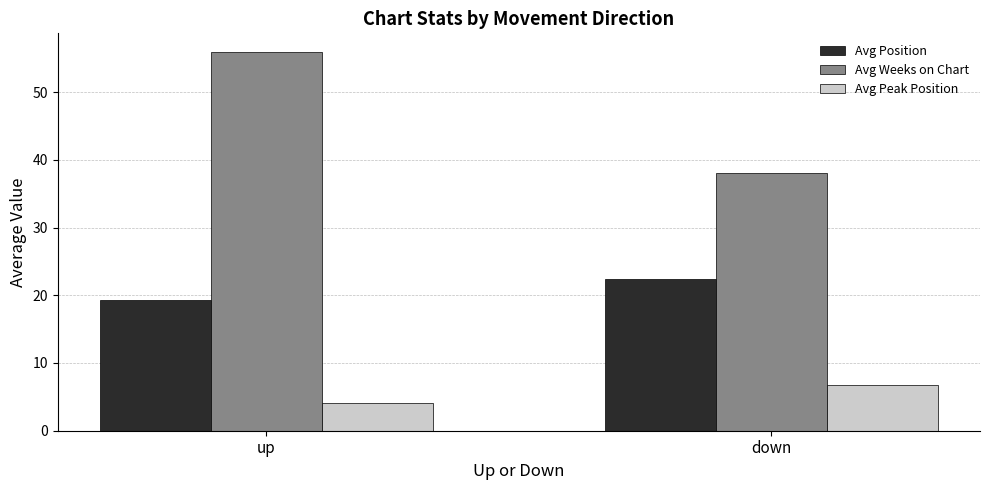

How many bars are there in each group?

3